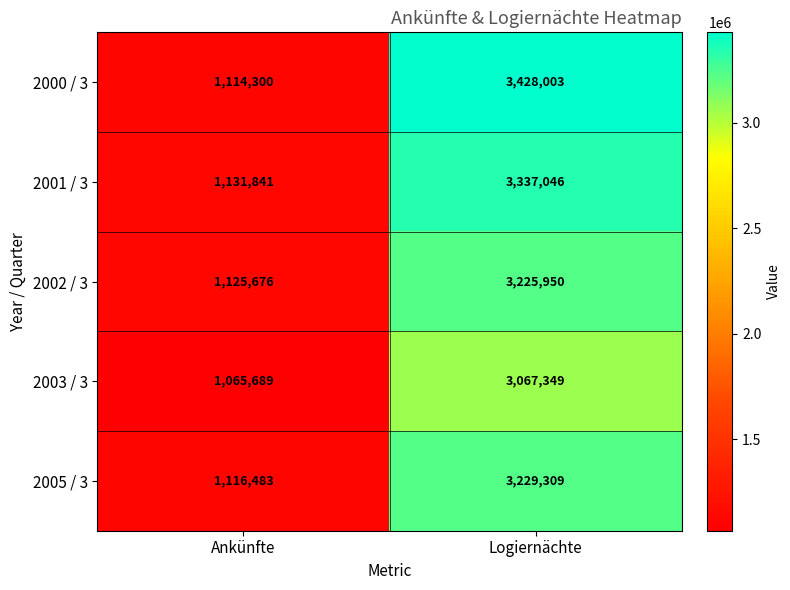

What is the spread (max minus min) of values at Logiernächte?

360654